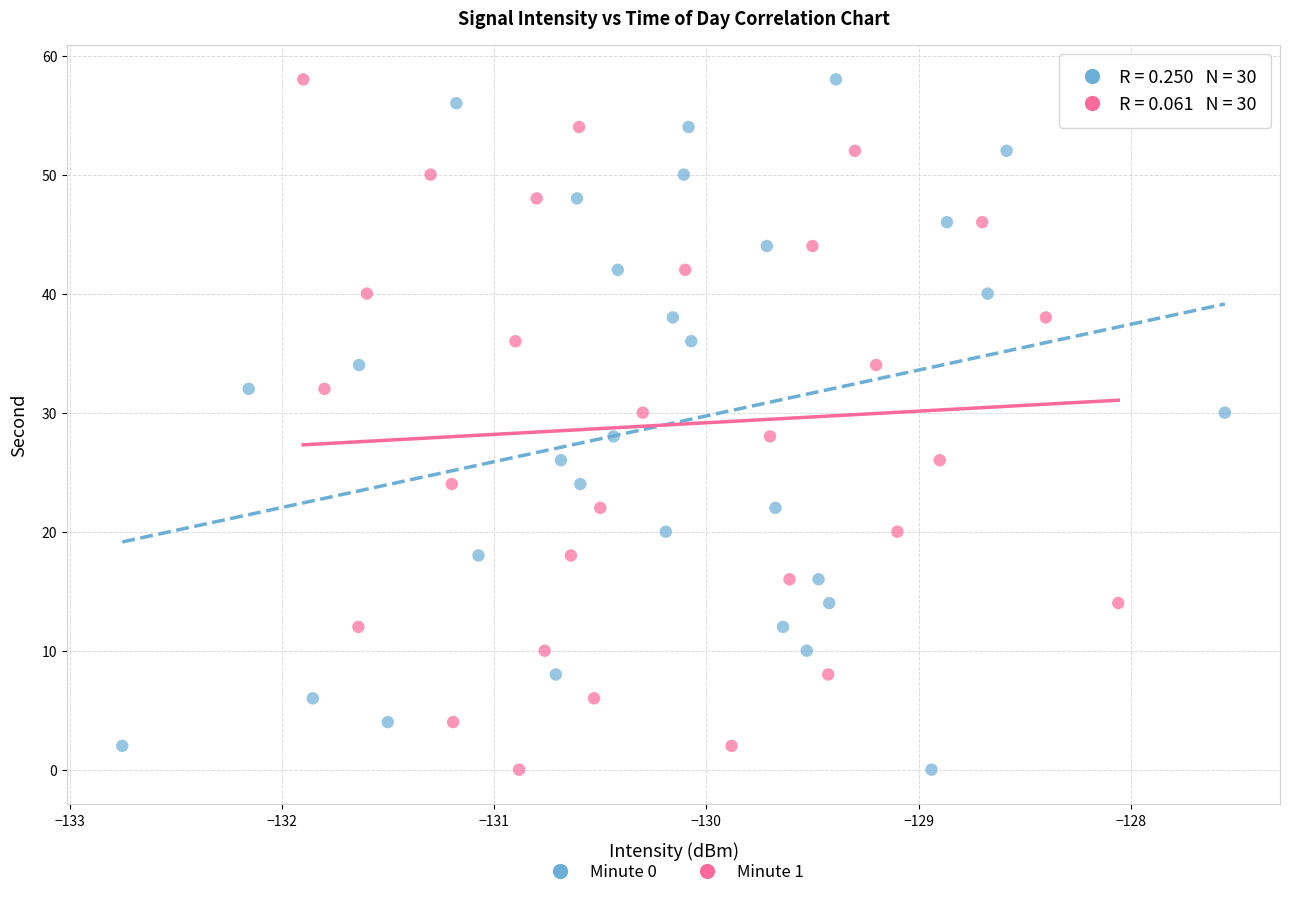

What are all the series names shown in the legend?

Minute 0, Minute 1